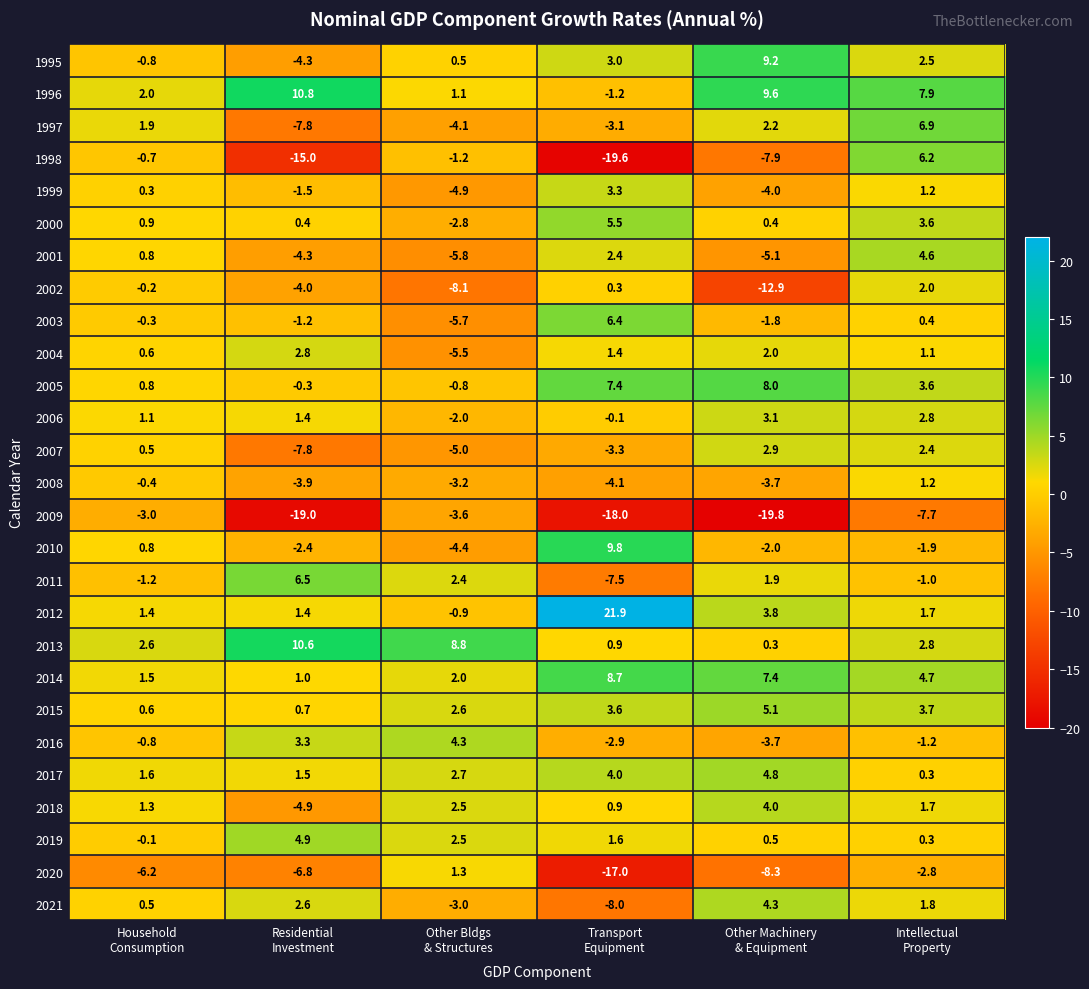

Which series changed the most between Residential
Investment and Other Machinery
& Equipment?

1995